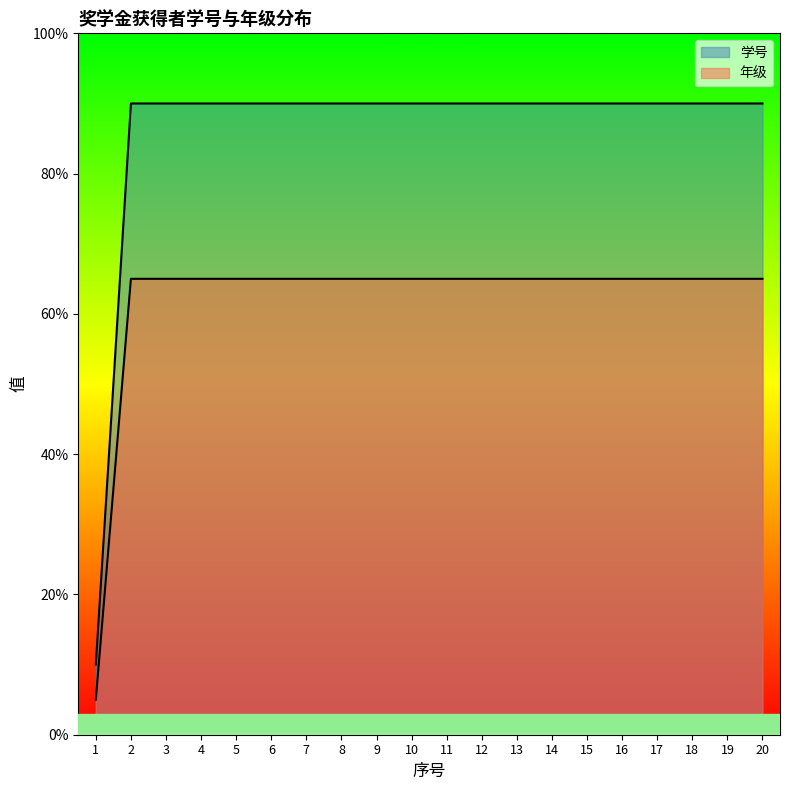

What are all the series names shown in the legend?

学号, 年级